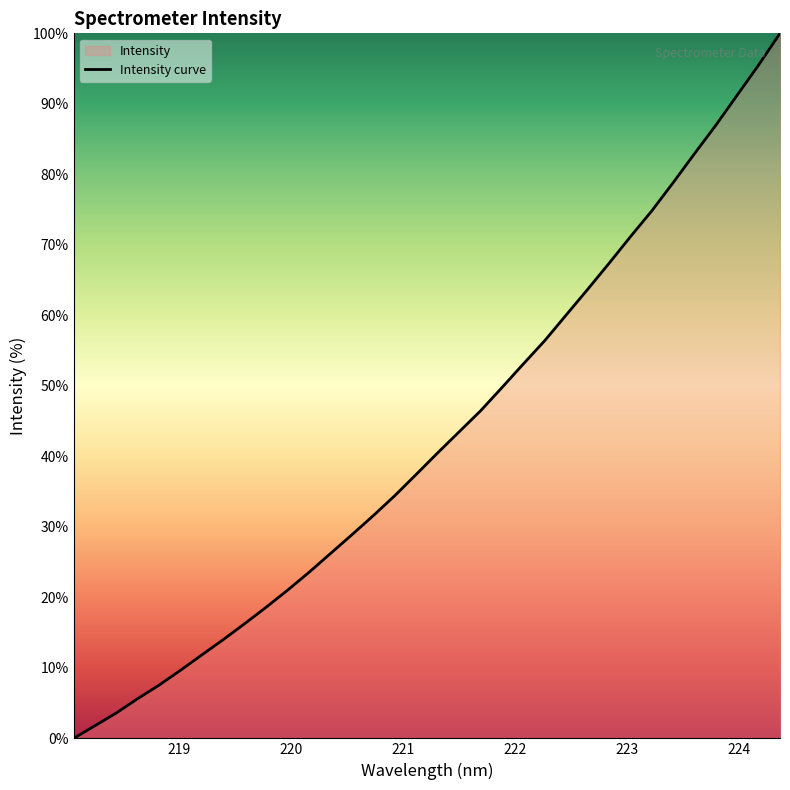

What is the difference between the maximum and second lowest values?

98.2